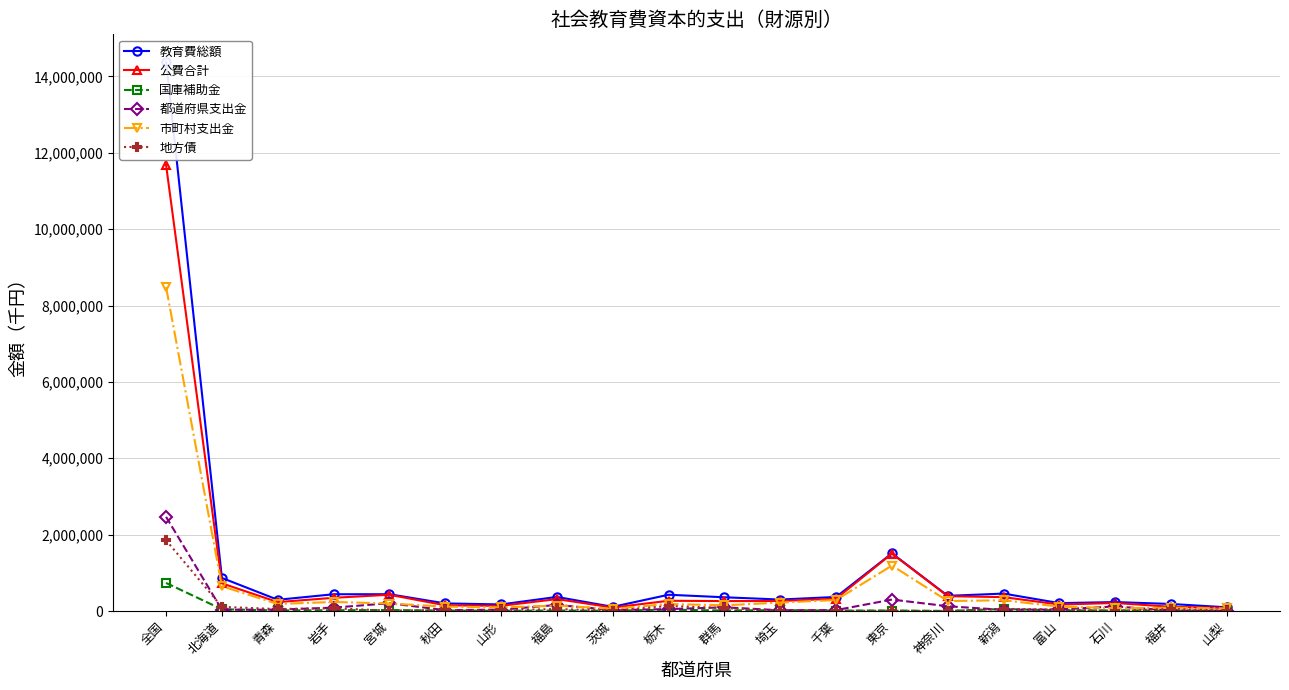

Does the chart display data point markers on the line(s)?

Yes